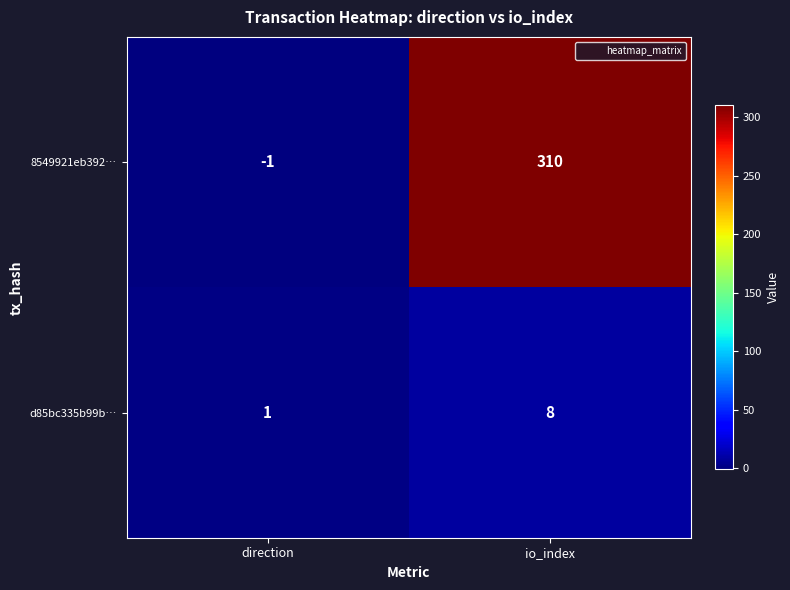

Rank the series by their average value, from lowest to highest.

d85bc335b99b…, 8549921eb392…